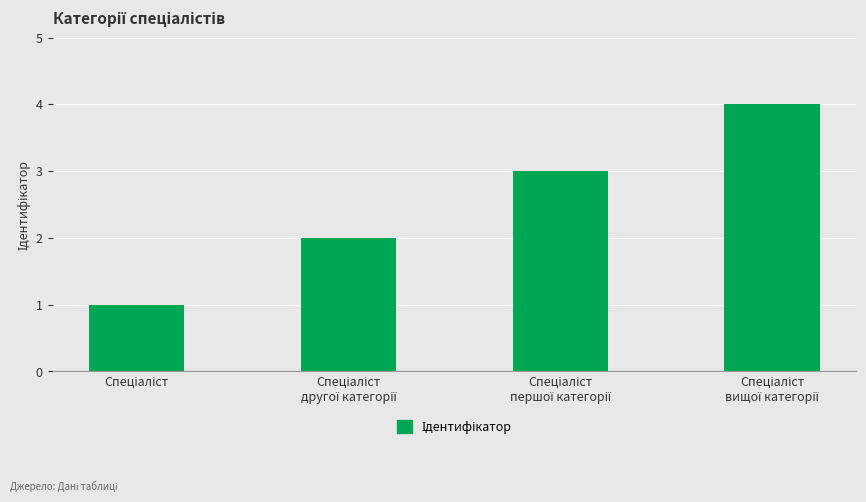

What is the maximum value shown in the chart?

4